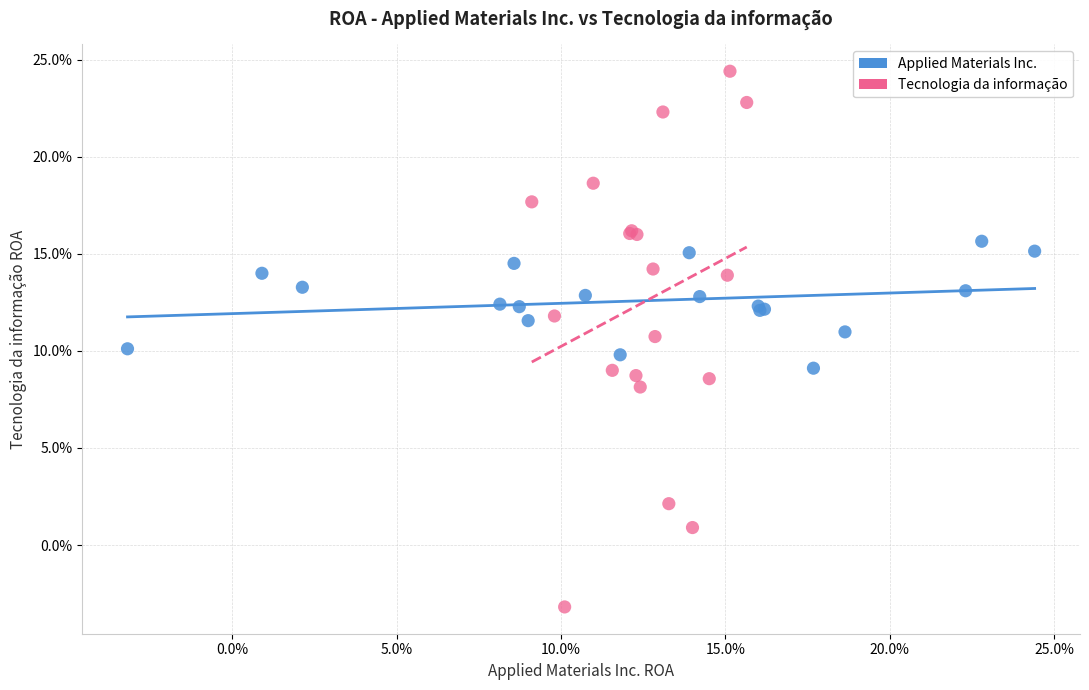

Which series has the widest spread of Y values?

Tecnologia da informação